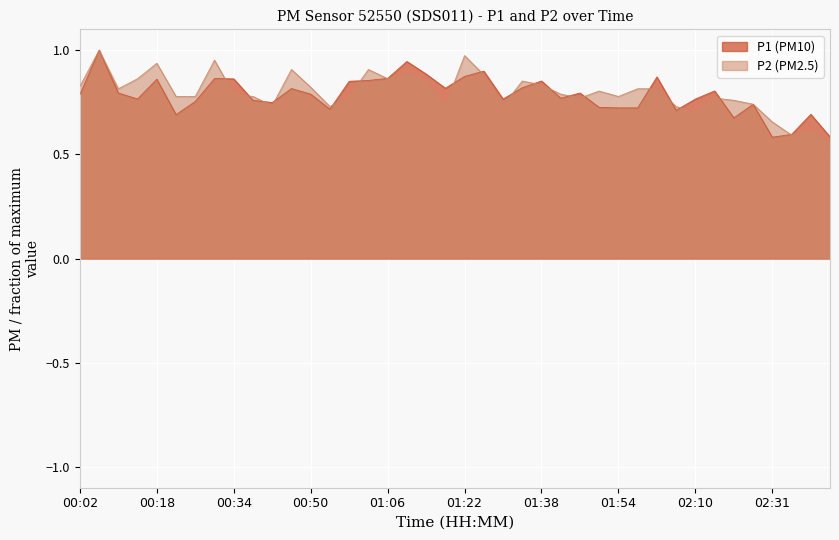

How many interior local peaks does the P2 series have?

11